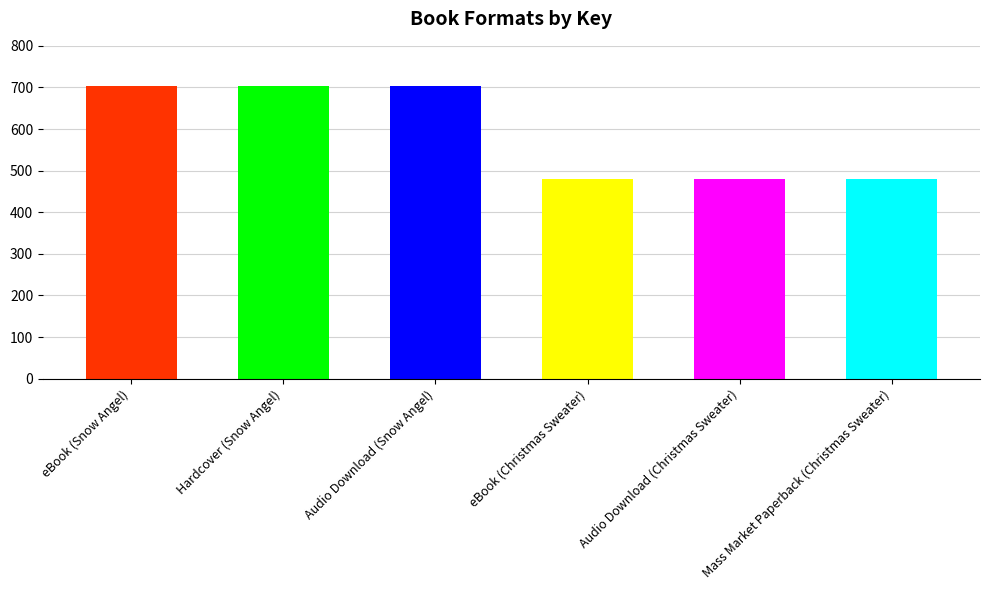

How many values are between 47927127 and 70355183?

6